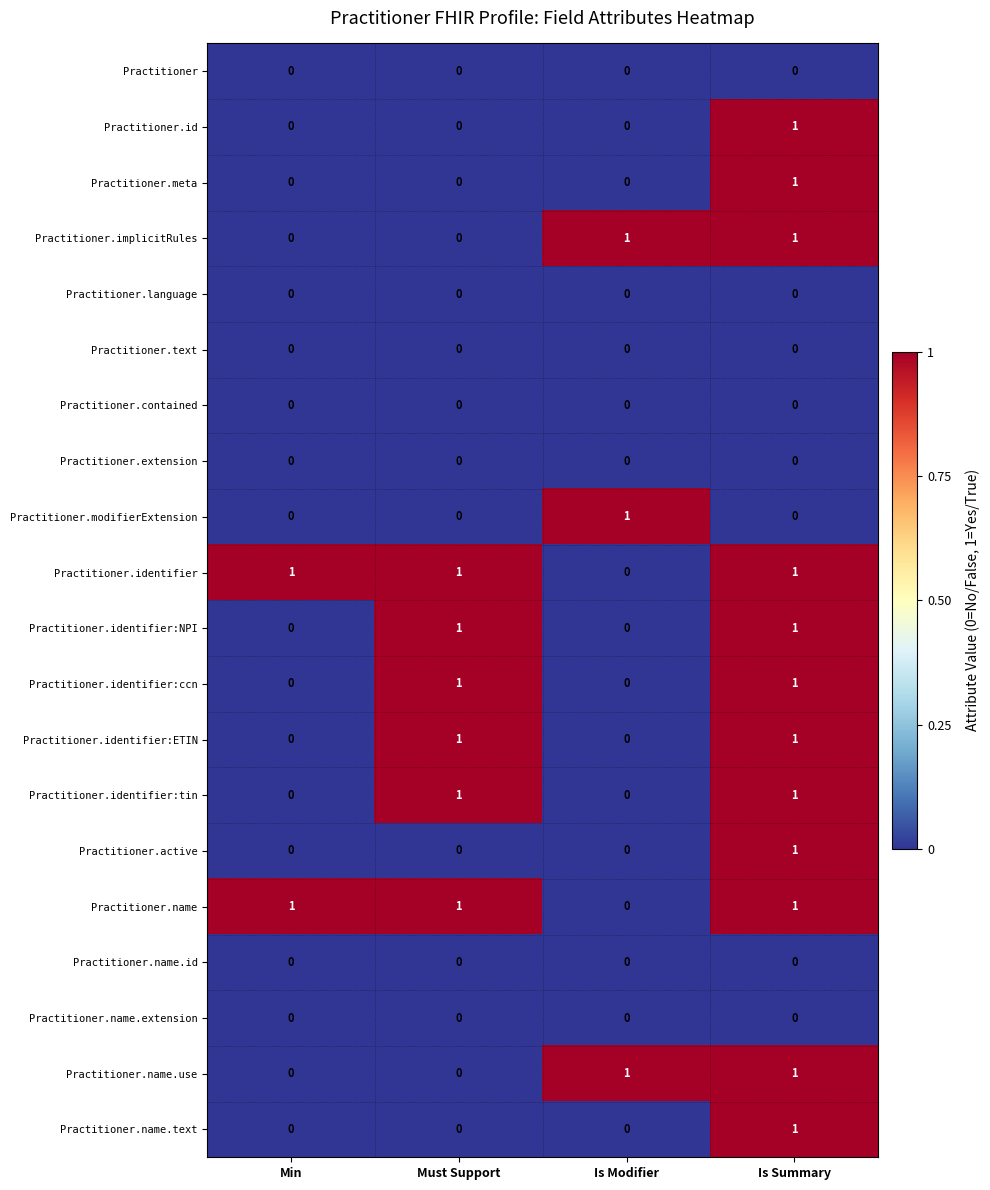

The Practitioner.modifierExtension series shows 0 at Must Support. True or false?

True